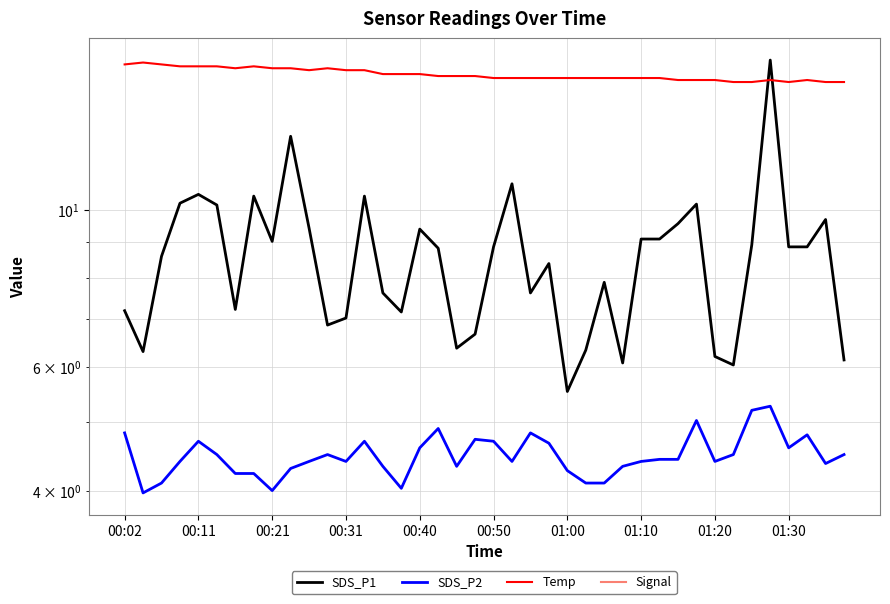

How many times do Temp and SDS_P1 cross each other?

2